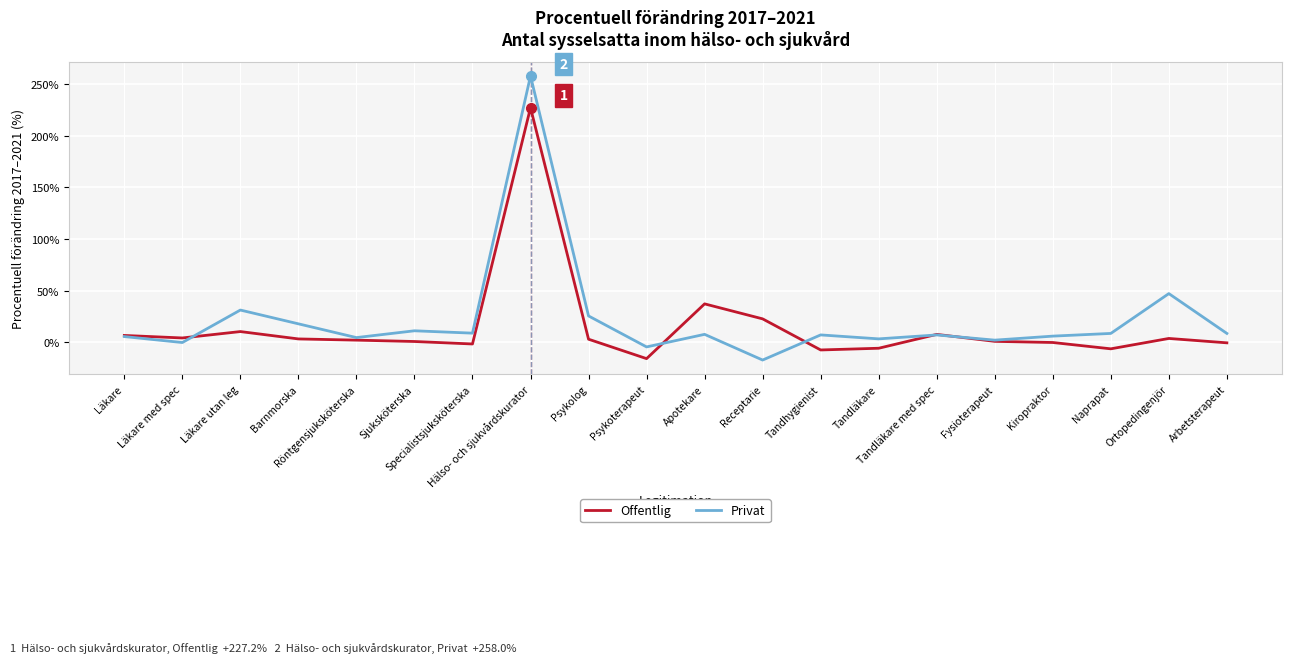

What are all the series names shown in the legend?

Offentlig, Privat